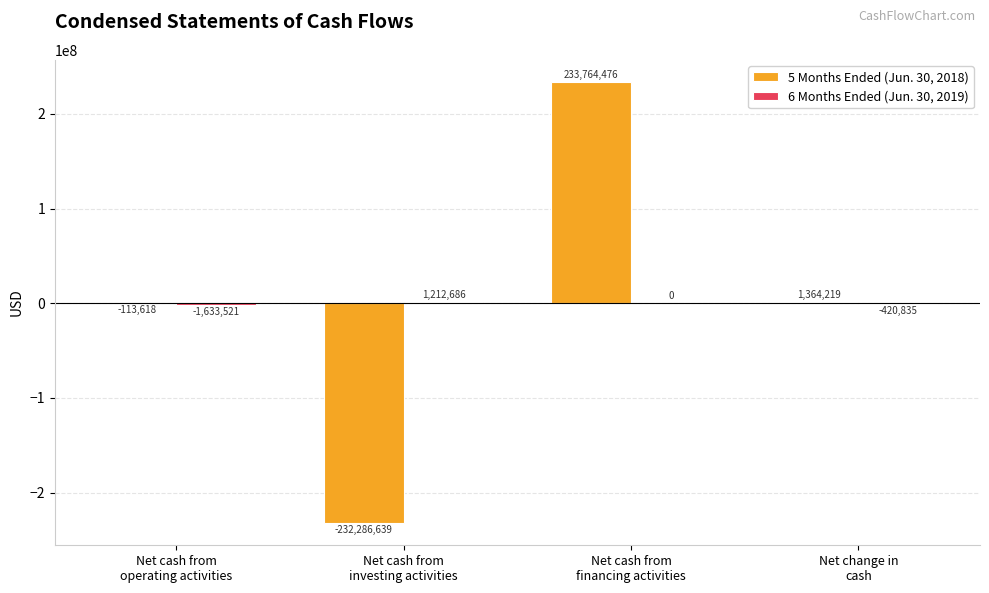

Which series has the largest total across all categories?

5 Months Ended (Jun. 30, 2018)